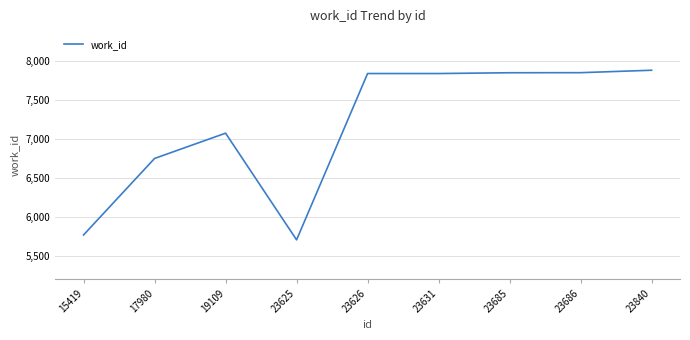

What is the smallest value displayed?

5712